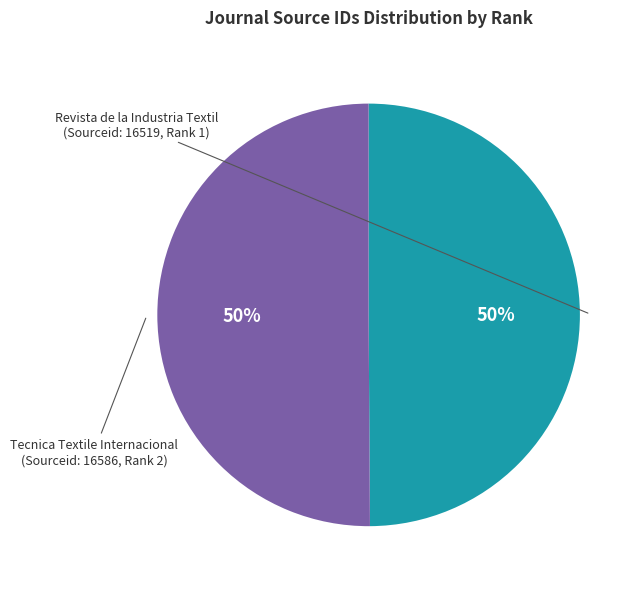

To the nearest percent, what is the average slice percentage?

50%